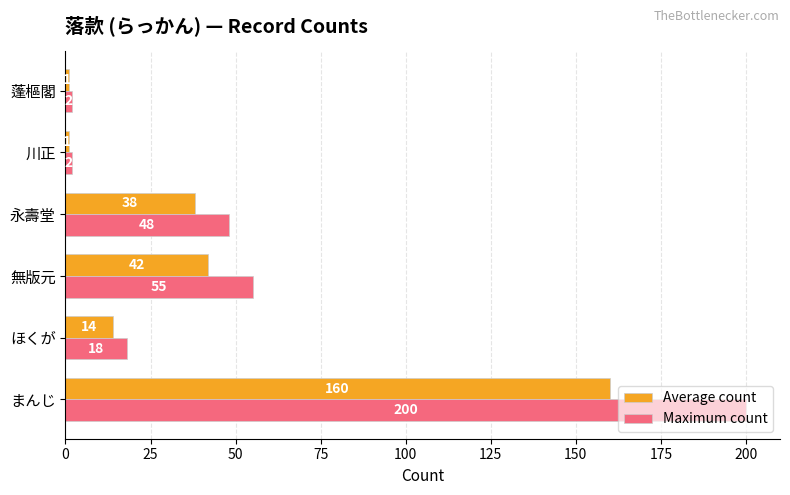

What is the average value of the Average count series?

43